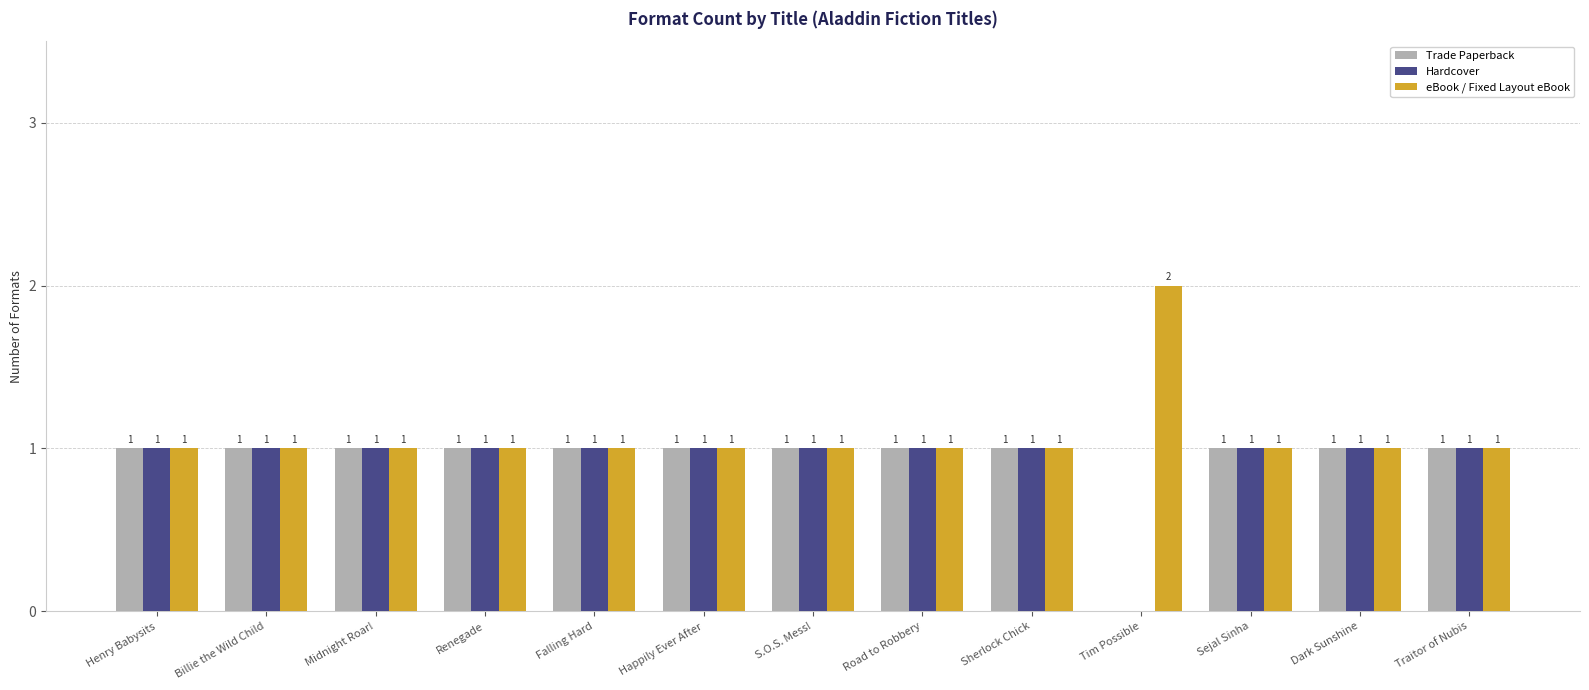

What is the difference between the Hardcover values at Billie the Wild Child and Tim Possible?

1